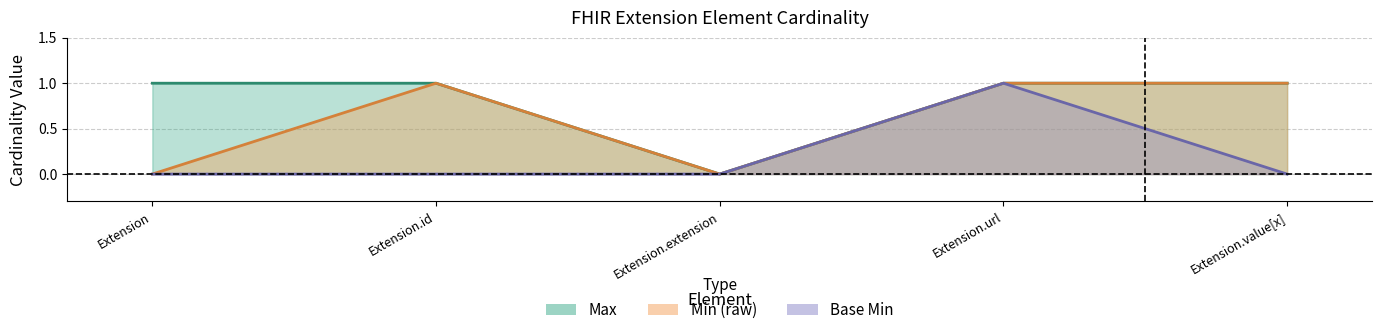

Which series changed the most between Extension.extension and Extension.value[x]?

Max